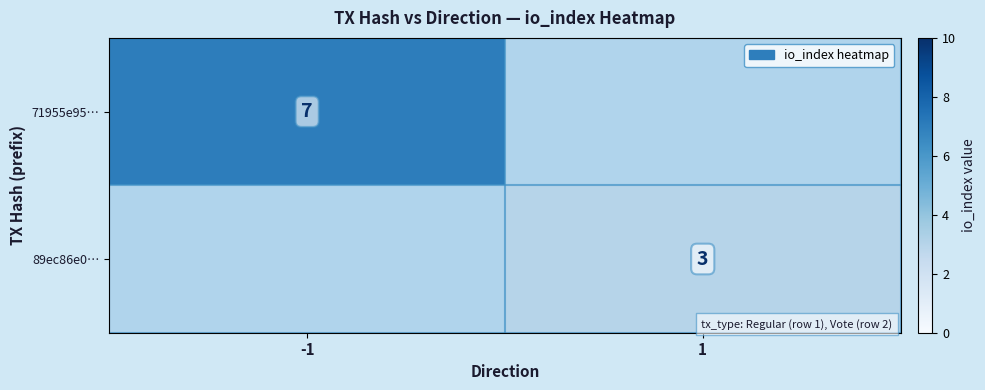

True or false: 89ec86e0… has a value of 2 at 1.

False